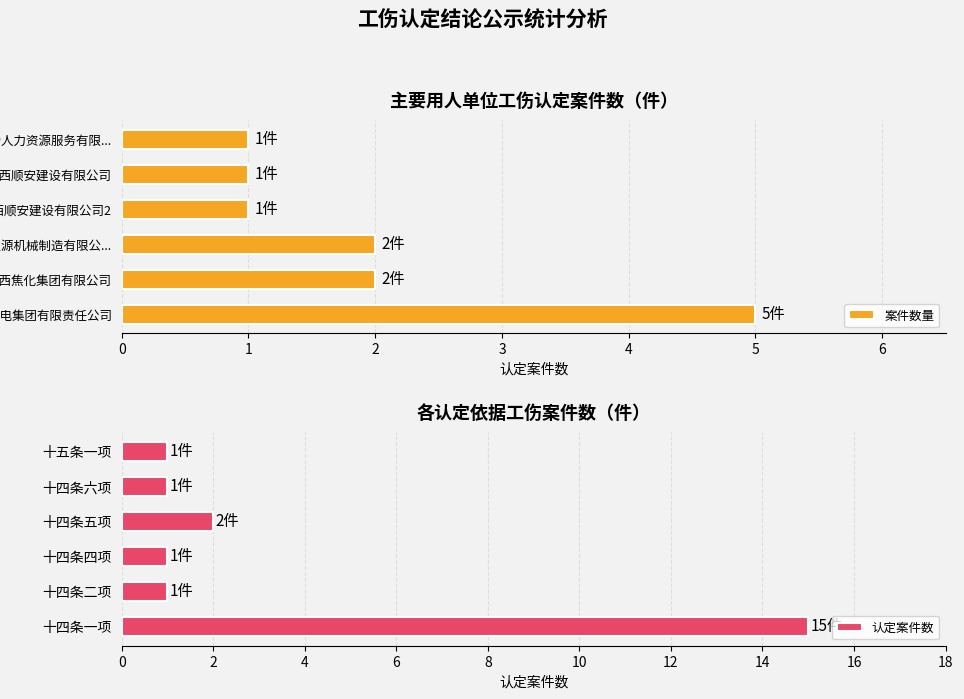

What is the lowest value of the 案件数量 series?

1